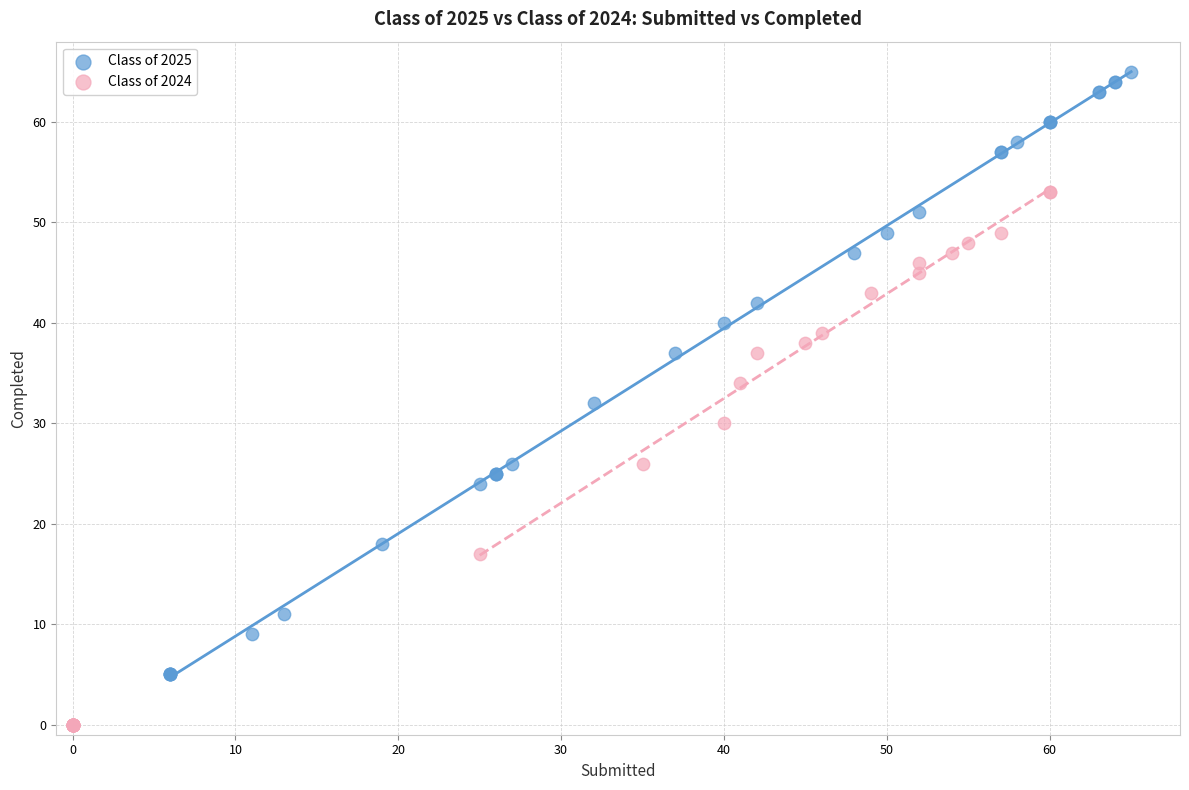

Which series has the widest spread of Y values?

Class of 2025